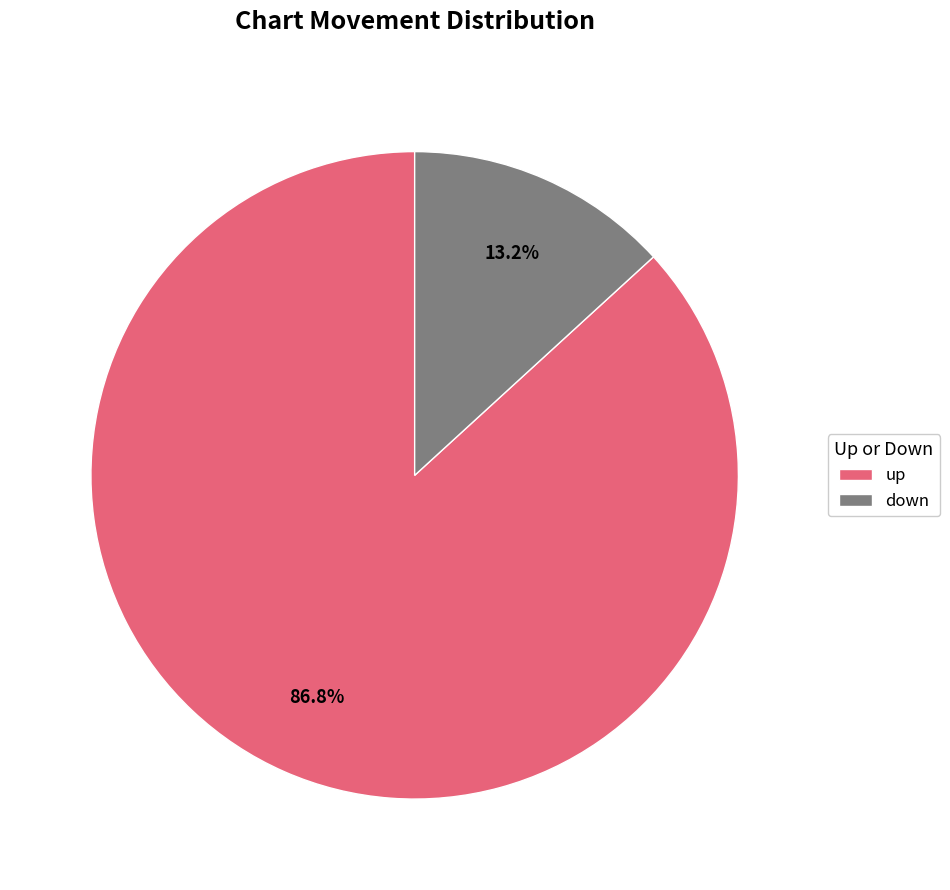

Is it true that up is 87% of the pie?

True